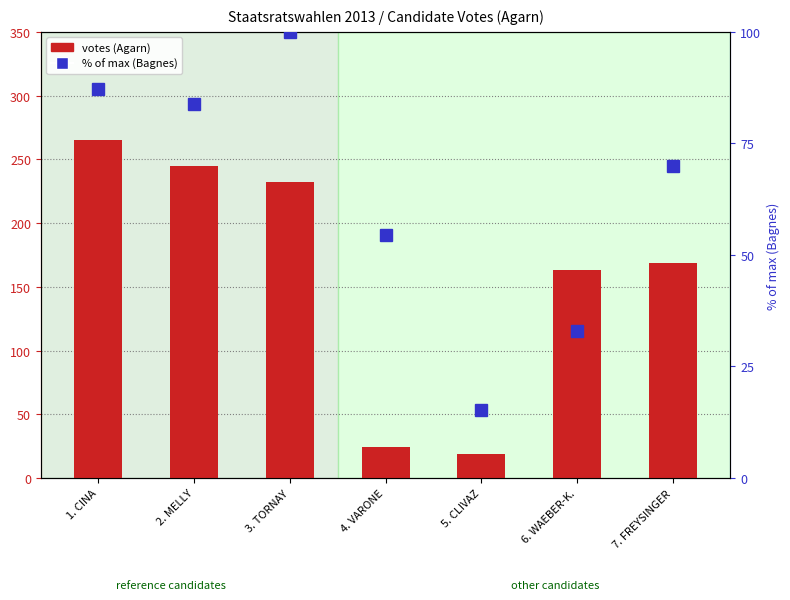

Read the Bagnes (% of max) value at 2. MELLY.

83.7